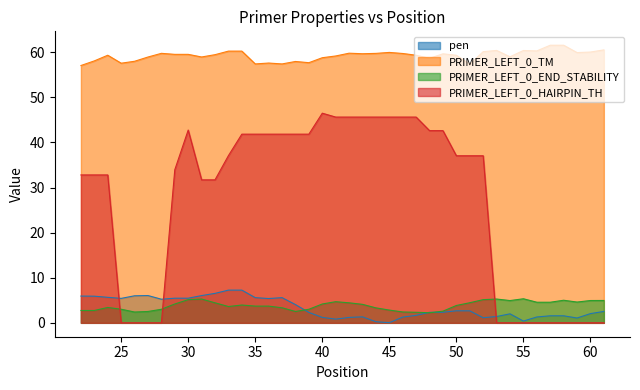

Which series has the largest range (max minus min)?

PRIMER_LEFT_0_HAIRPIN_TH